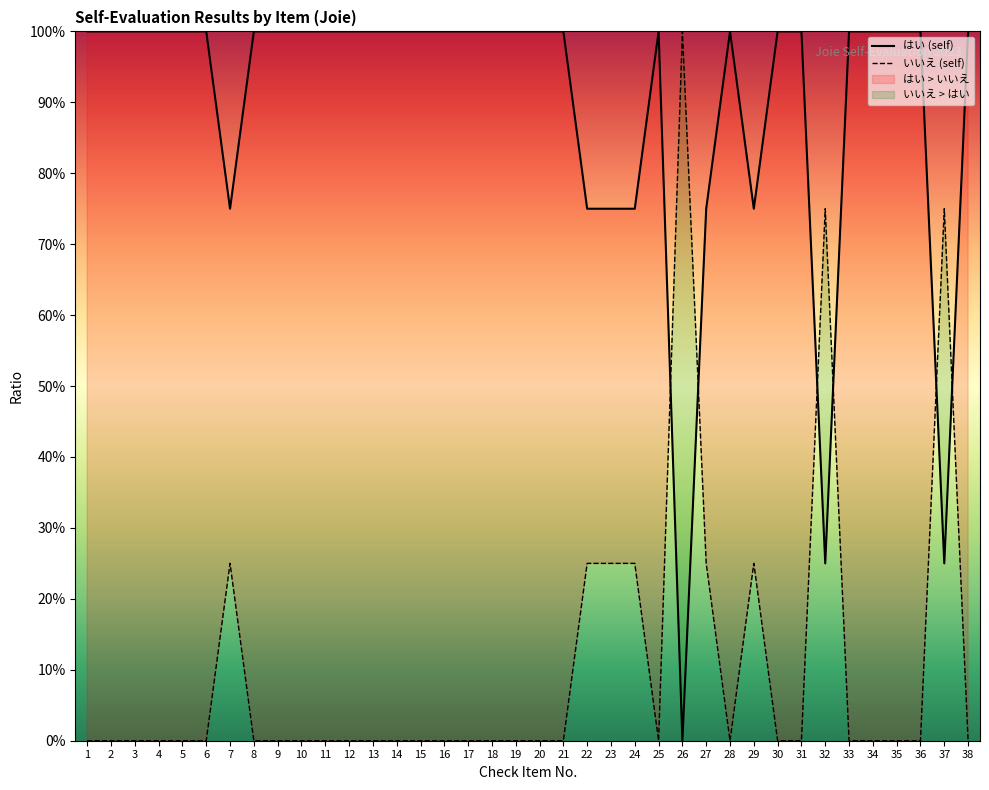

Between which two adjacent categories do いいえ (self) and はい (self) first intersect?

25 and 26